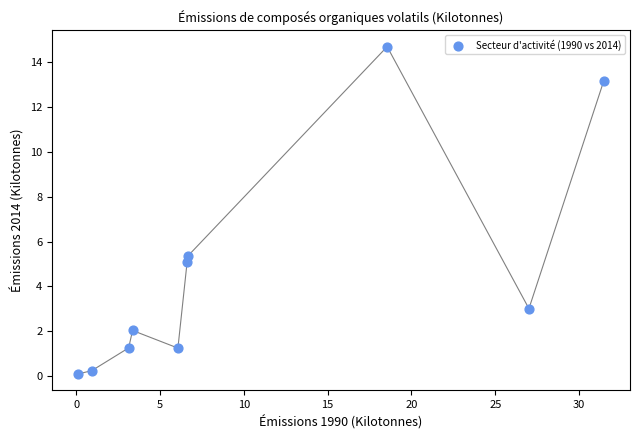

What is the average X value?

10.4